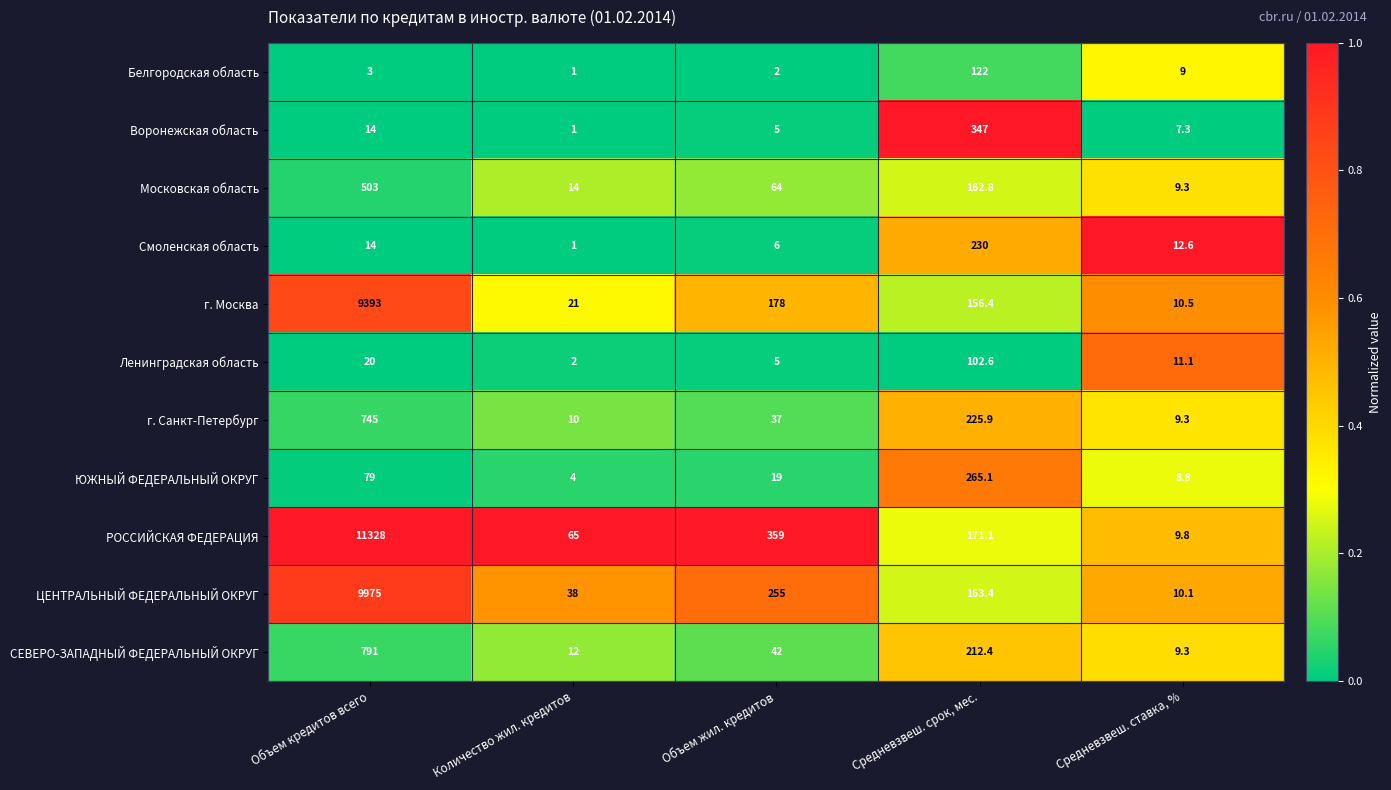

How many values in the Московская область series are below 64?

2